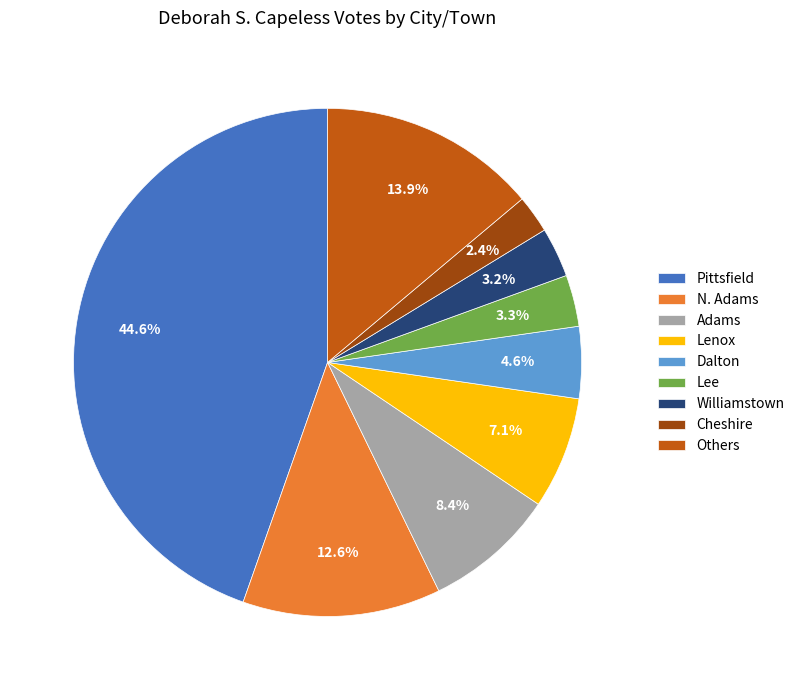

What portion of the pie excludes Cheshire?

97.6%